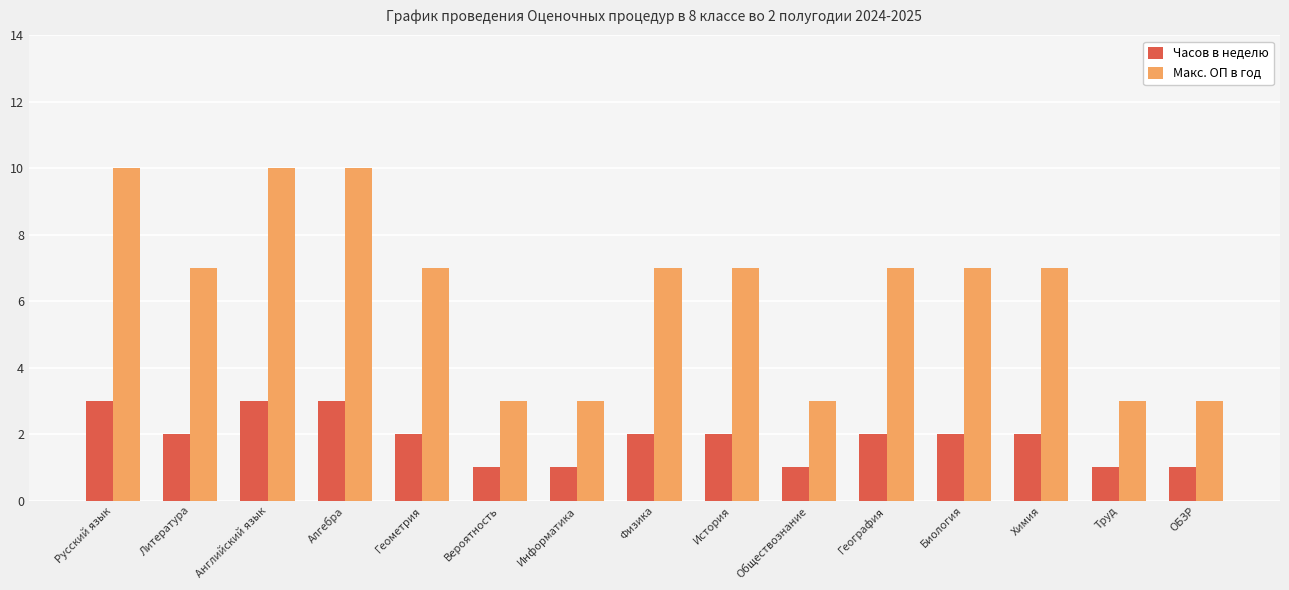

Is the value of Часов в неделю at Труд greater than the value of Макс. ОП в год at География?

No